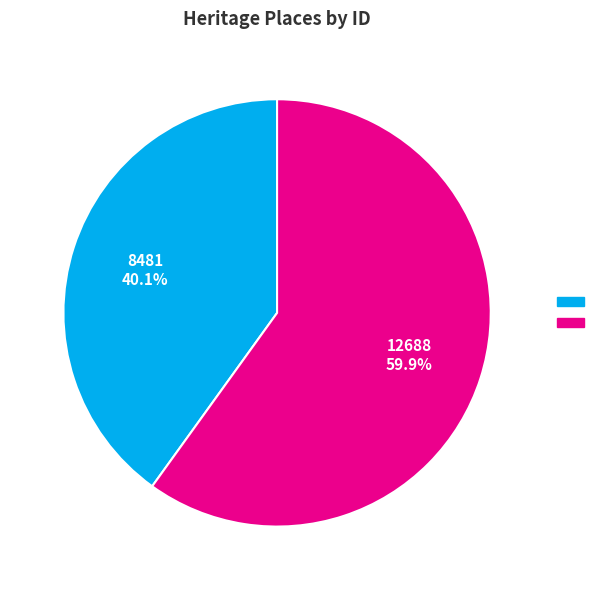

Does any single category account for the majority?

Yes